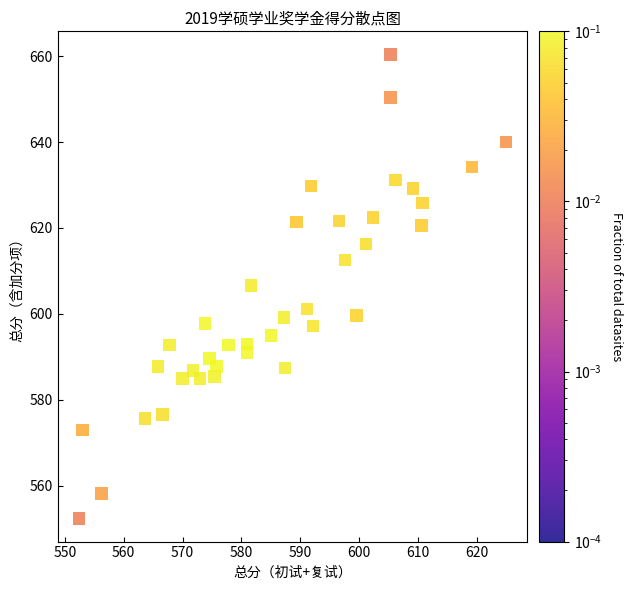

What is the range of X values (max minus min)?

72.6